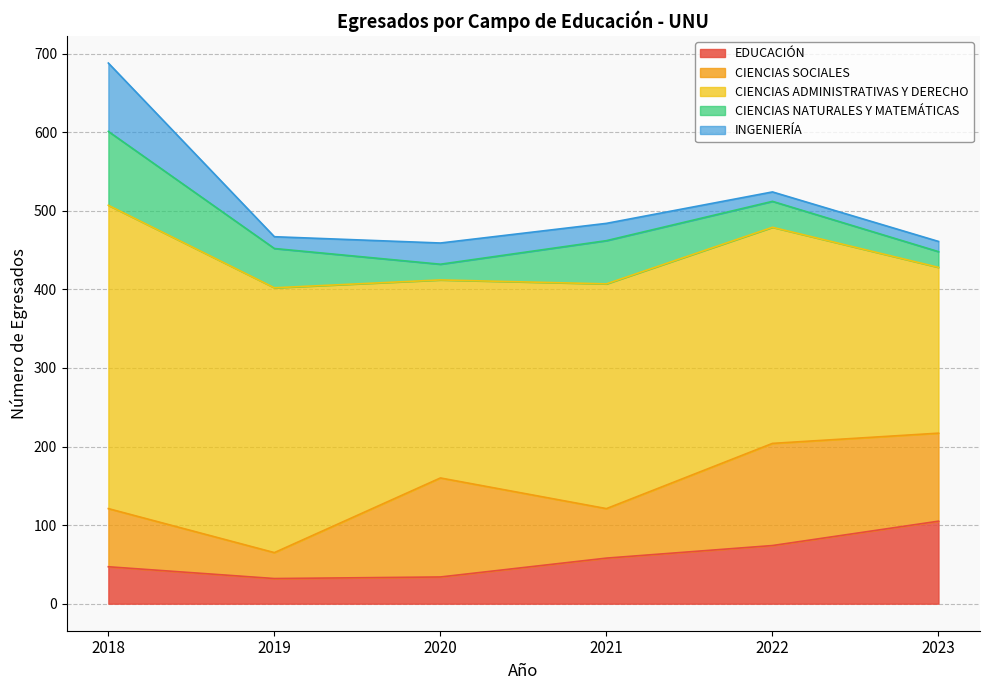

What is the spread (max minus min) of values at 2020?

232